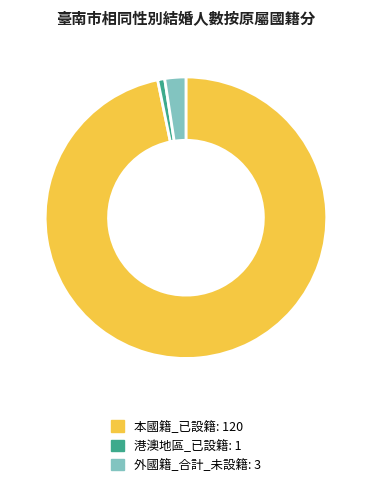

Is there a majority slice in this chart?

Yes